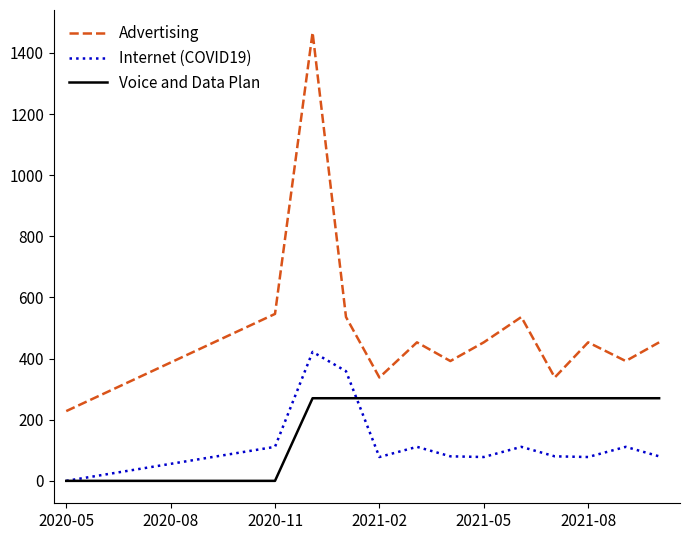

What are all the series names shown in the legend?

Advertising, Internet (COVID19), Voice and Data Plan